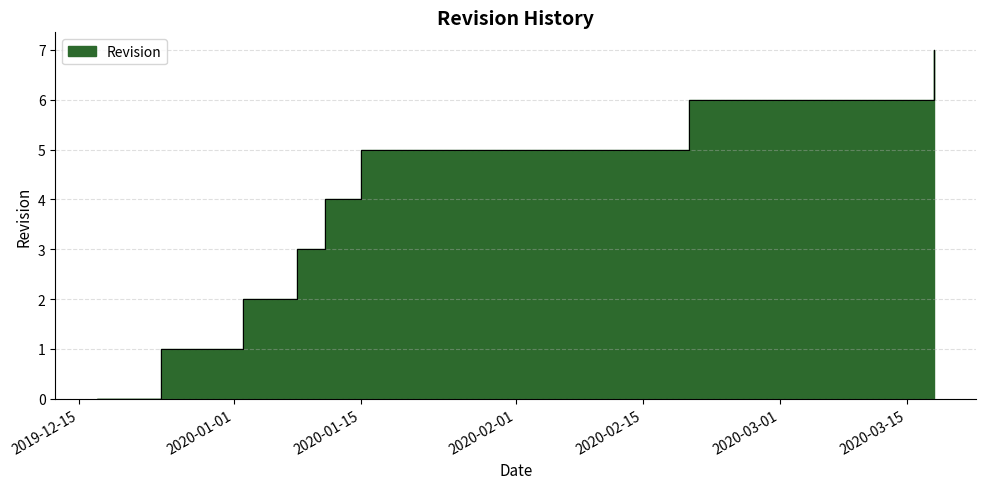

What position from the right is 2019-12-17?

8